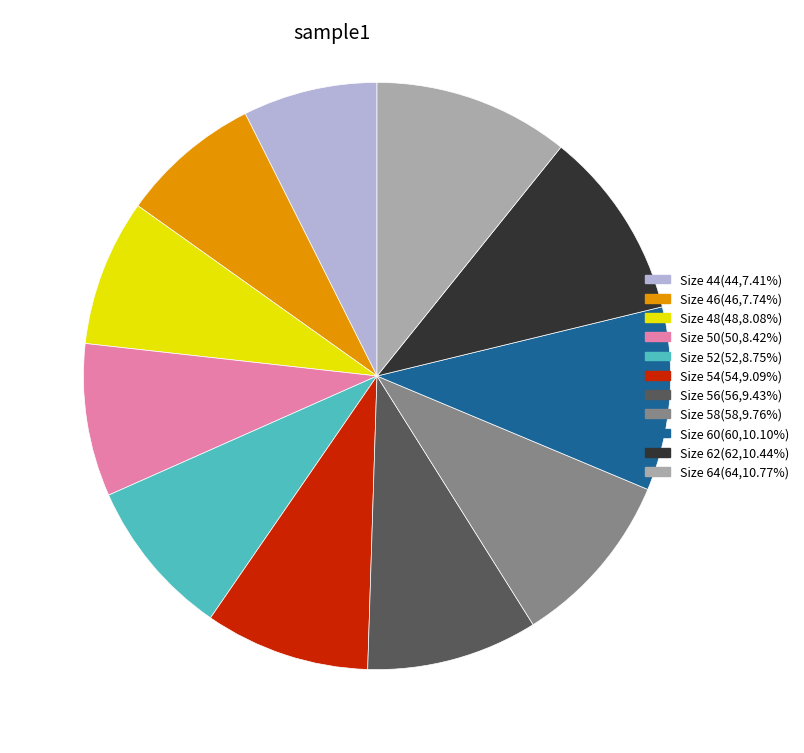

Does any single category account for the majority?

No